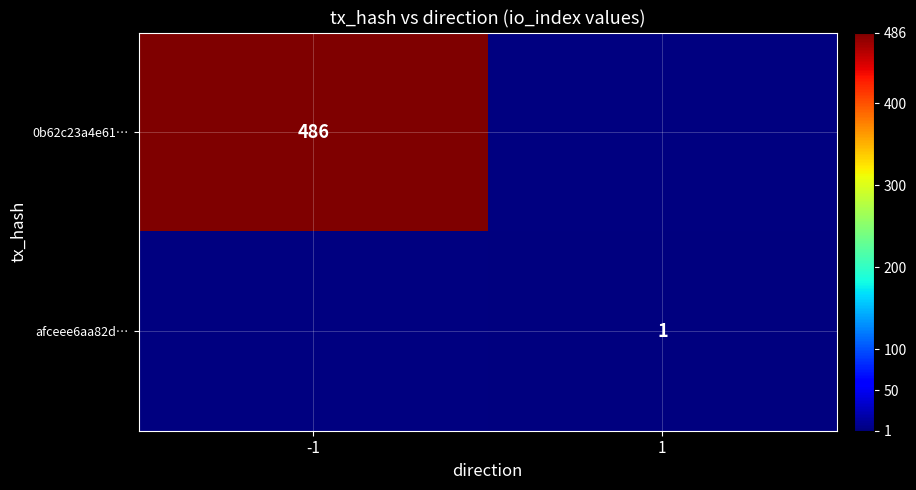

Which has a higher value, 1 or -1?

-1